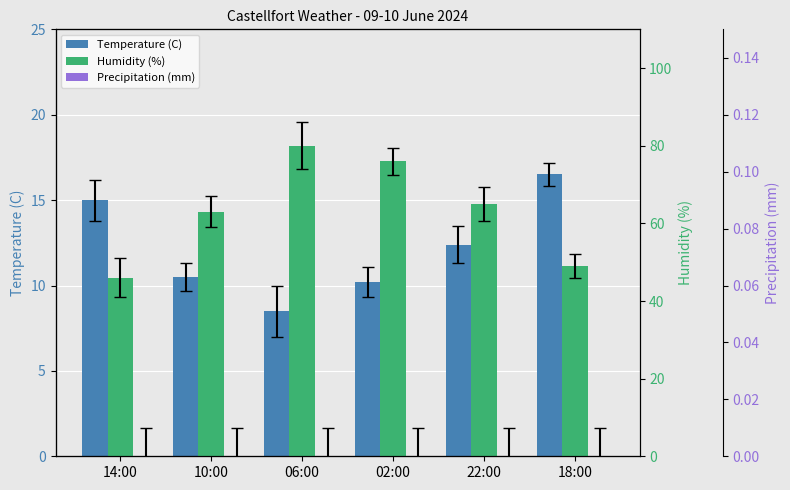

What is the label of the 4th bar from the right?

06:00